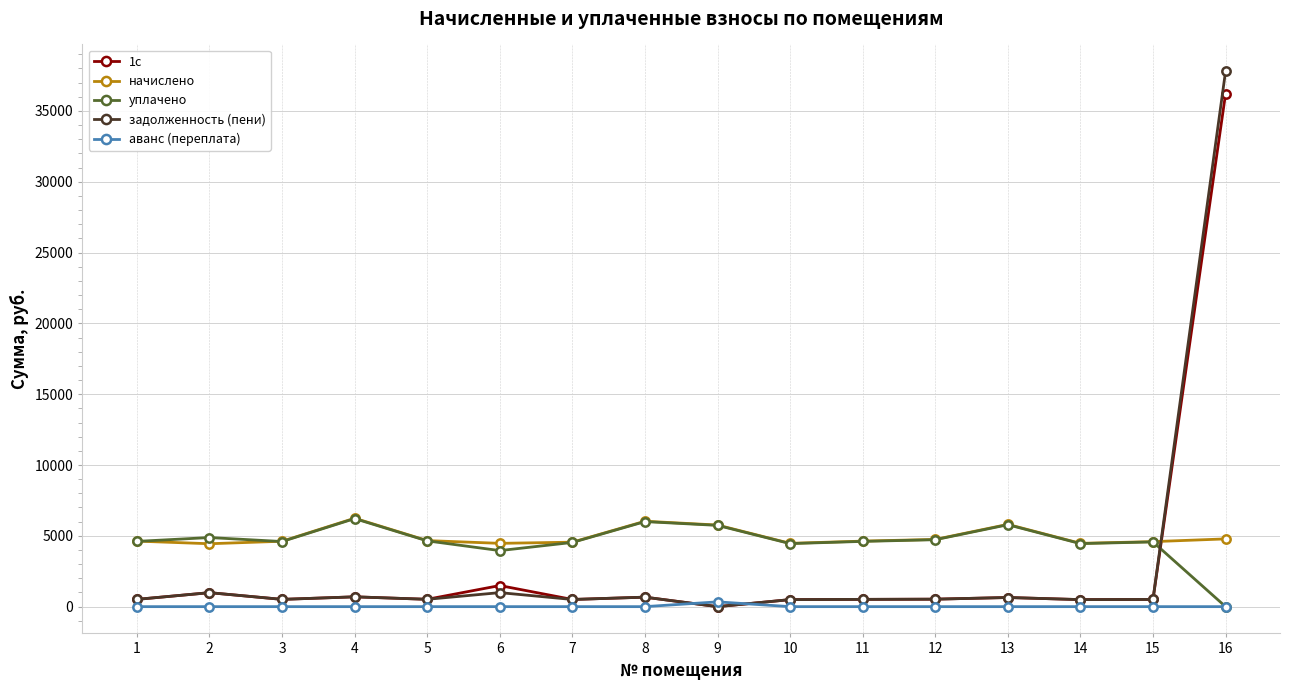

Is the value of 1с at 6 greater than the value of уплачено at 7?

No